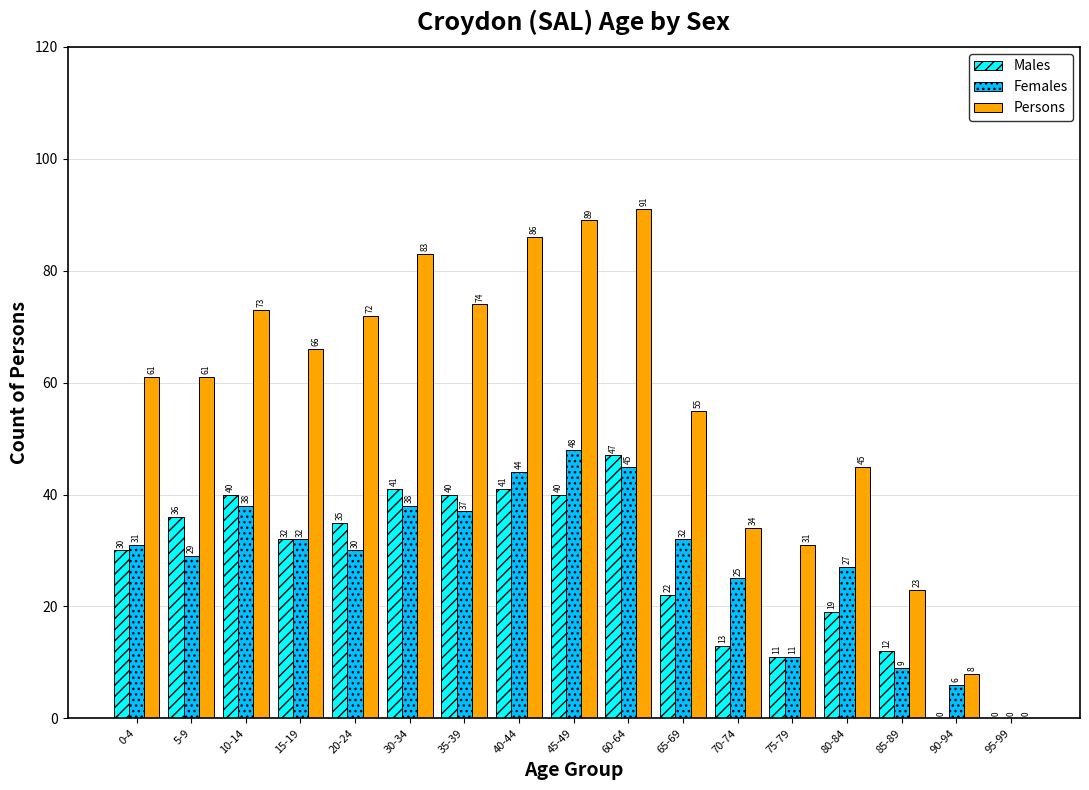

Is the value of Persons at 70-74 greater than the value of Females at 10-14?

No